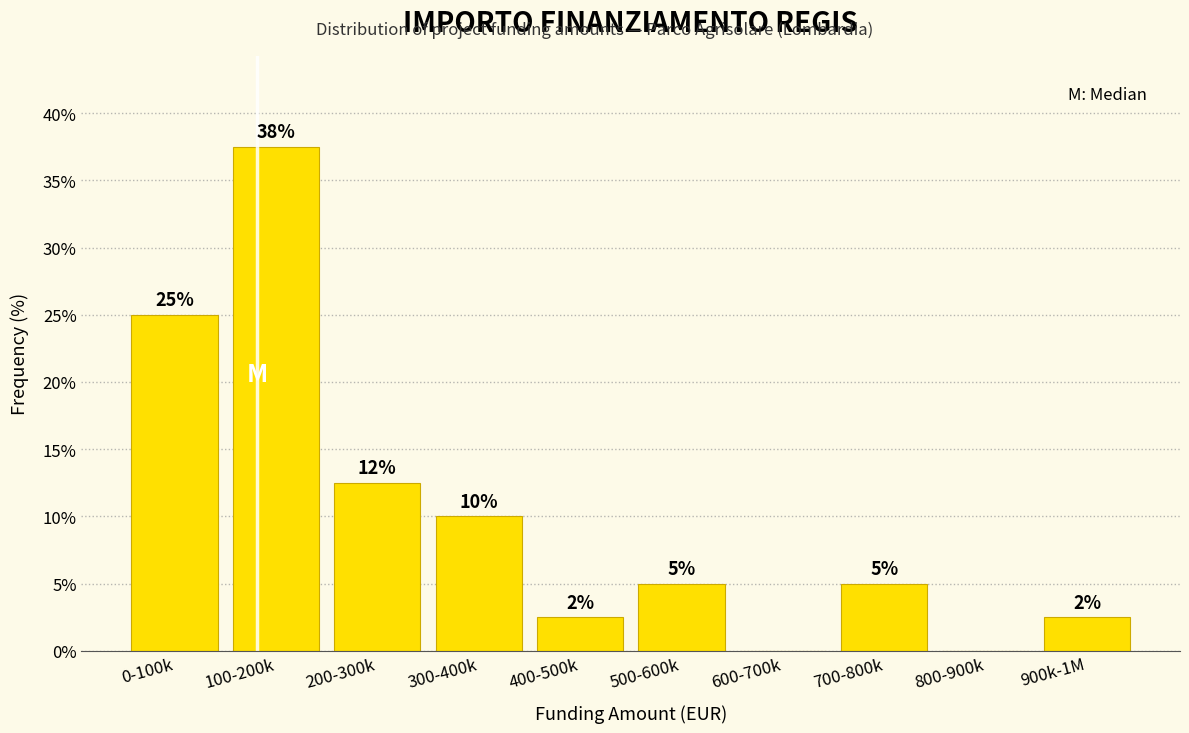

What value does the data have at 500-600k?

5.0